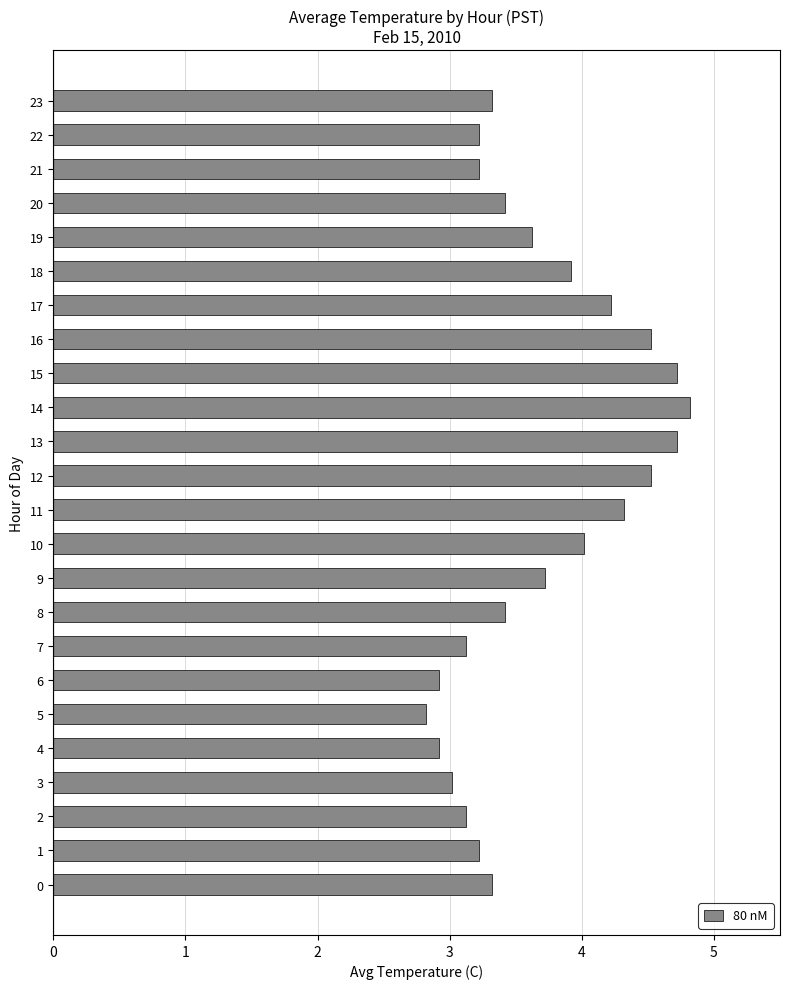

True or false: the data shows 3.7 at 5.

False